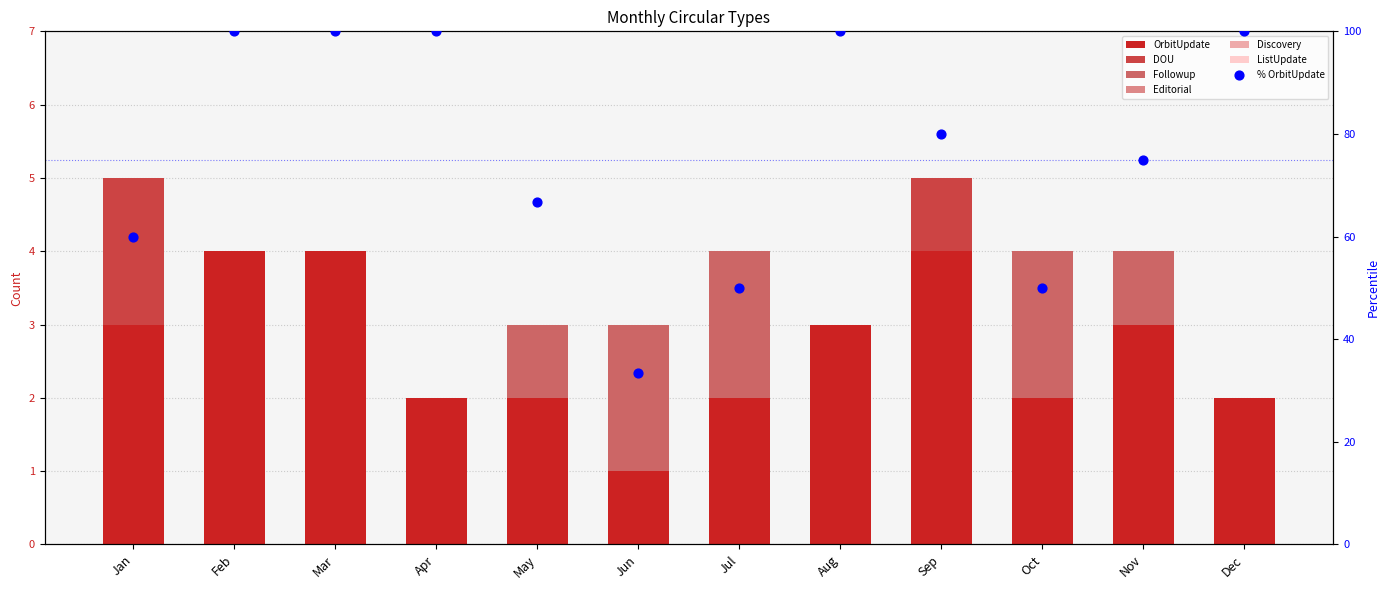

Is the value of DOU at May greater than the value of Followup at Oct?

No